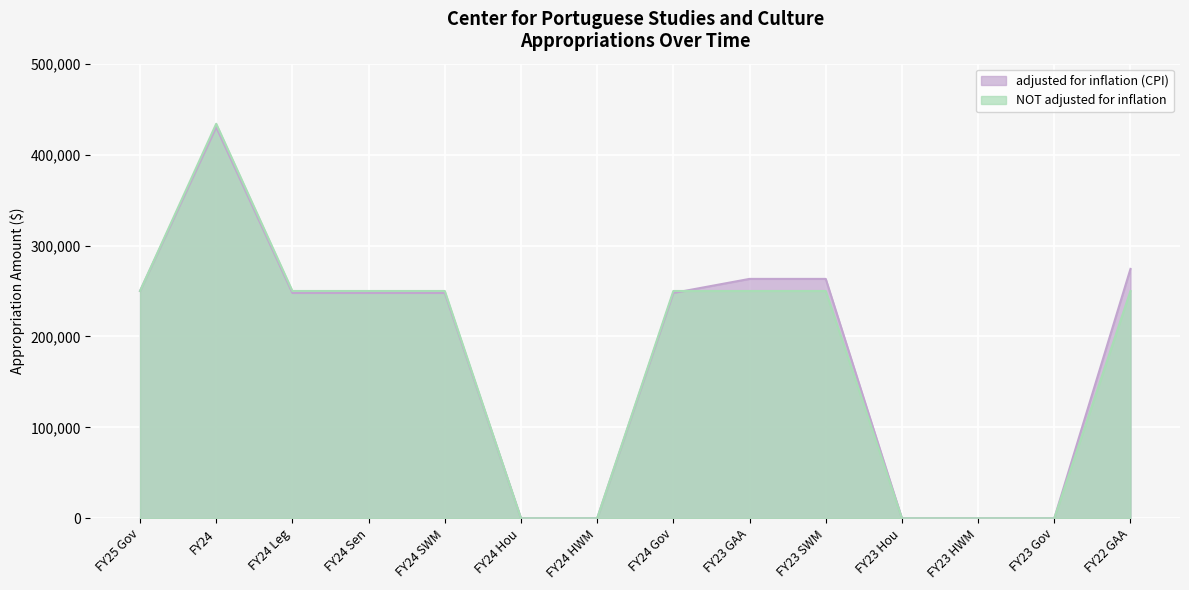

Is the value of adjusted for inflation (CPI) at FY24 HWM greater than the value of NOT adjusted for inflation at FY23 HWM?

No